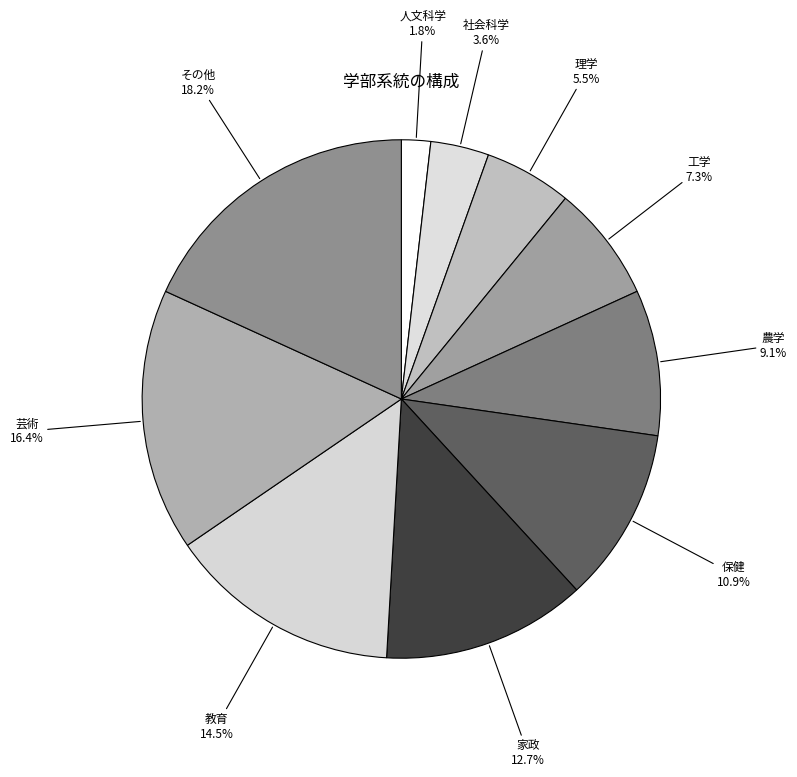

Between 教育 and 人文科学, which is larger?

教育